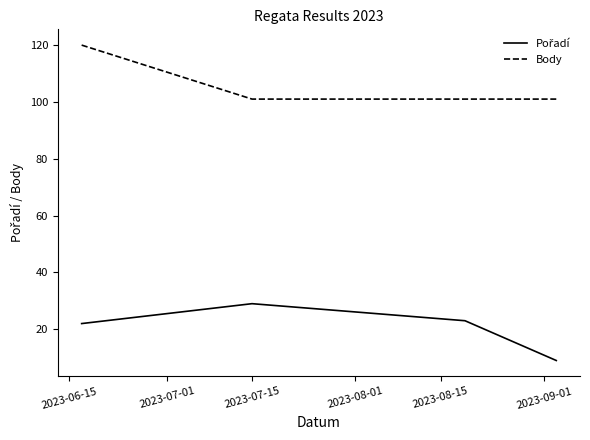

Is this an area chart (filled region under the line)?

No